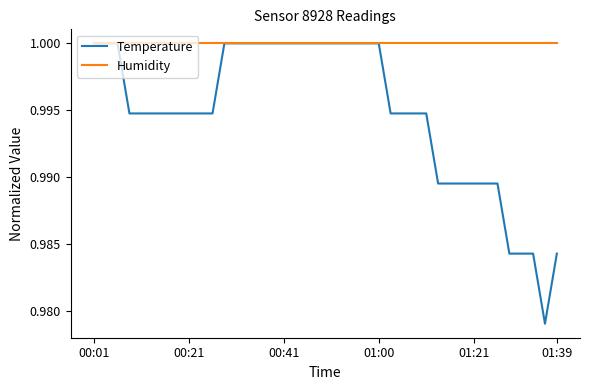

Which series has the largest range (max minus min)?

Temperature